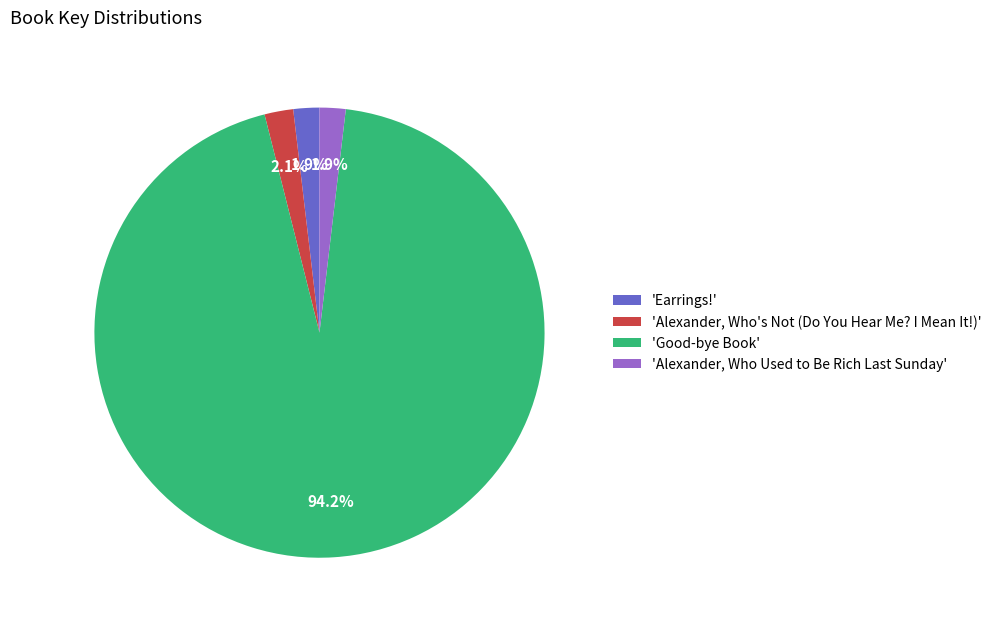

Which category has the biggest portion of the pie?

'Good-bye Book'